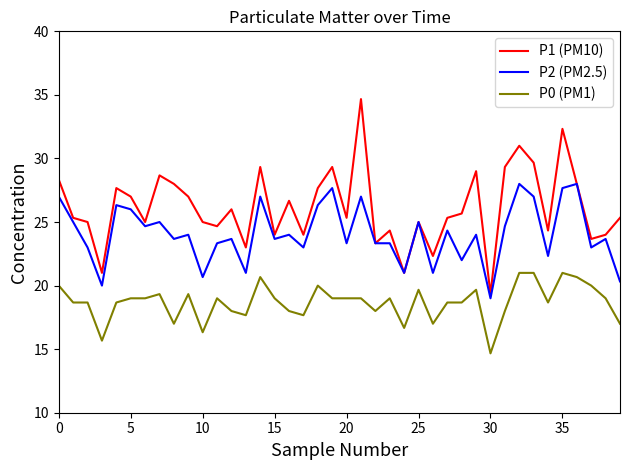

True or false: P1 (PM10) and P0 (PM1) cross at least once.

False